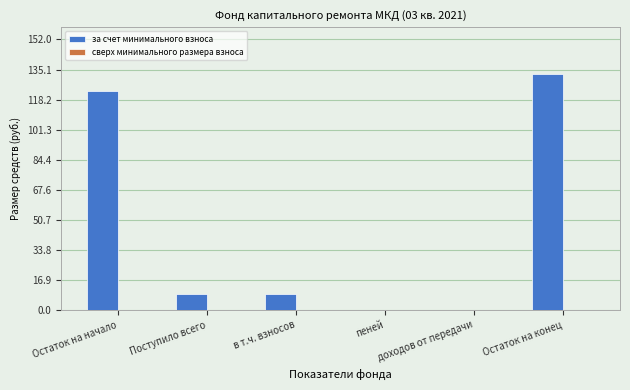

True or false: the data shows 187.2 at Остаток на начало.

False